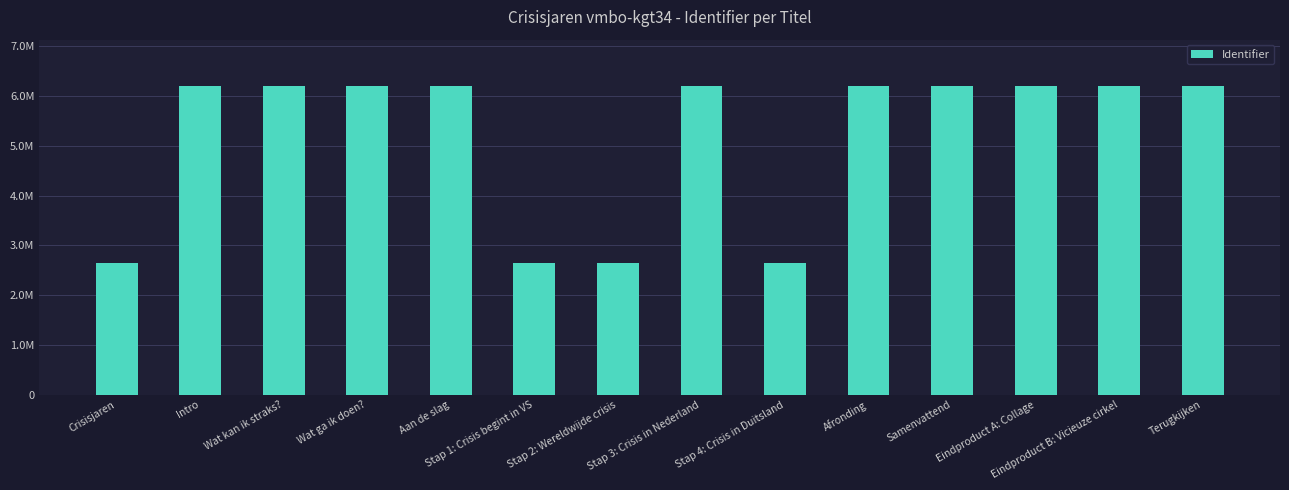

Reading right to left, extract all data points from this chart.

Terugkijken=6201348	Eindproduct B: Vicieuze cirkel=6201346	Eindproduct A: Collage=6201344	Samenvattend=6201342	Afronding=6201341	Stap 4: Crisis in Duitsland=2640870	Stap 3: Crisis in Nederland=6201336	Stap 2: Wereldwijde crisis=2640866	Stap 1: Crisis begint in VS=2640862	Aan de slag=6201331	Wat ga ik doen?=6201329	Wat kan ik straks?=6201328	Intro=6201327	Crisisjaren=2640854